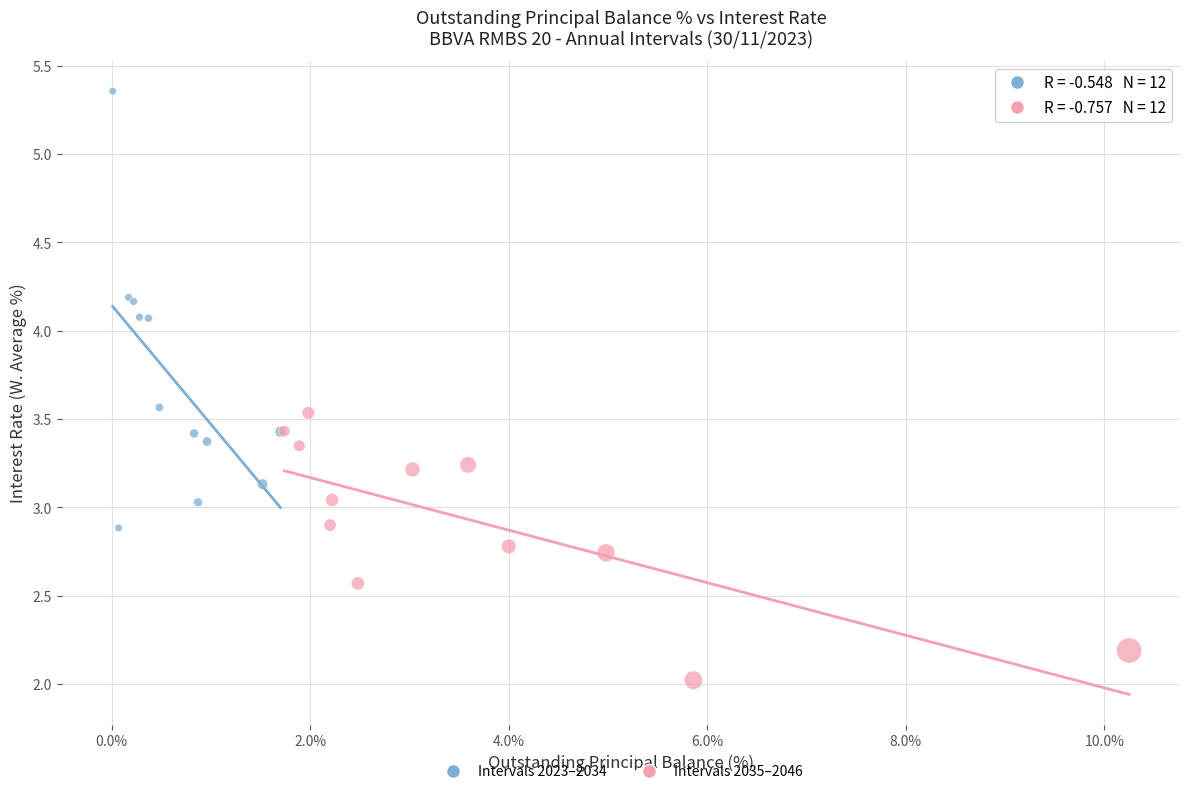

Which series contains the highest Y value?

Intervals 2023–2034